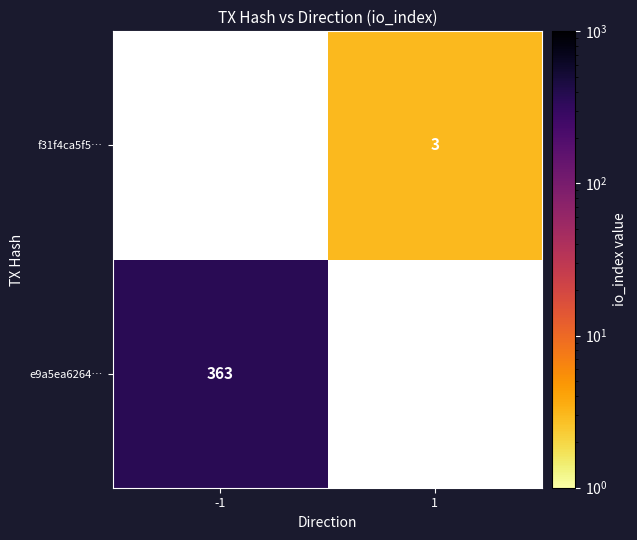

The f31f4ca5f5… series shows 3 at 1. True or false?

True